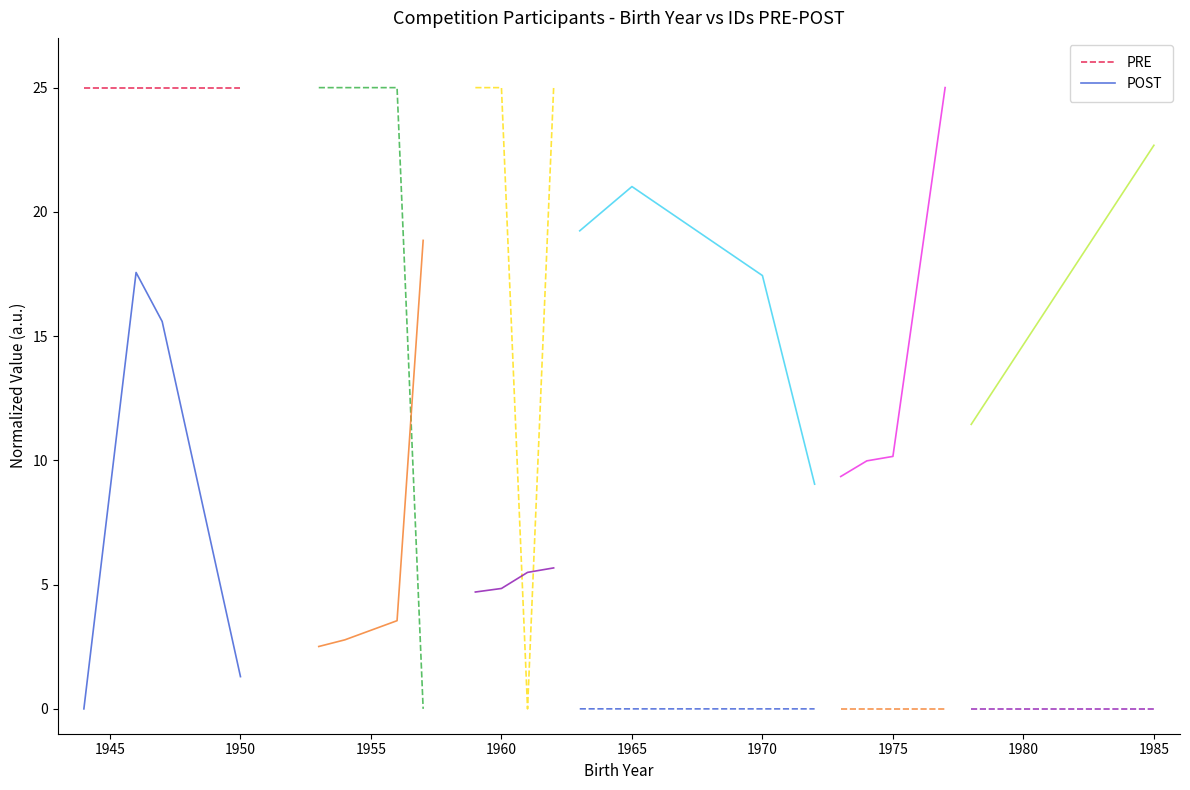

True or false: PRE and POST intersect in this chart.

False